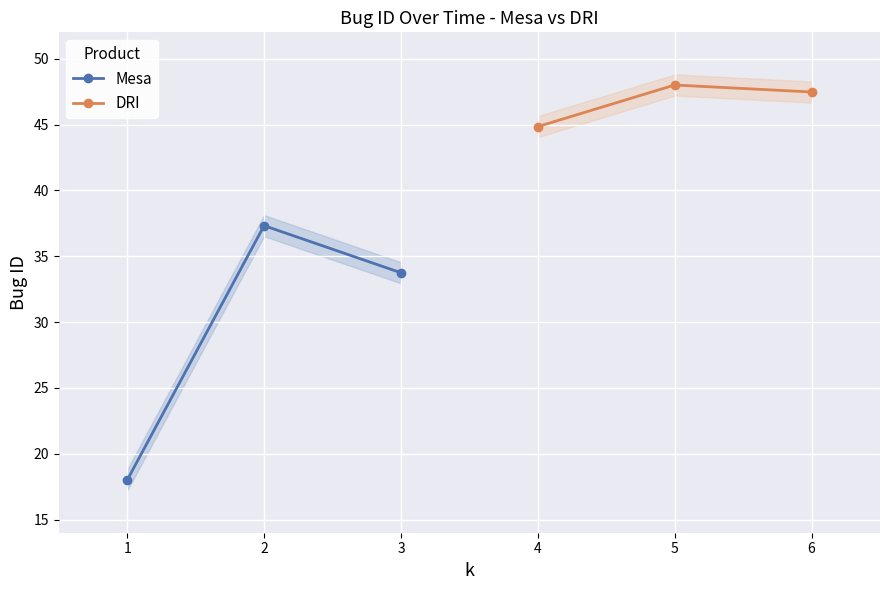

What is the sum of the Mesa values at 3 and 2?

71.1